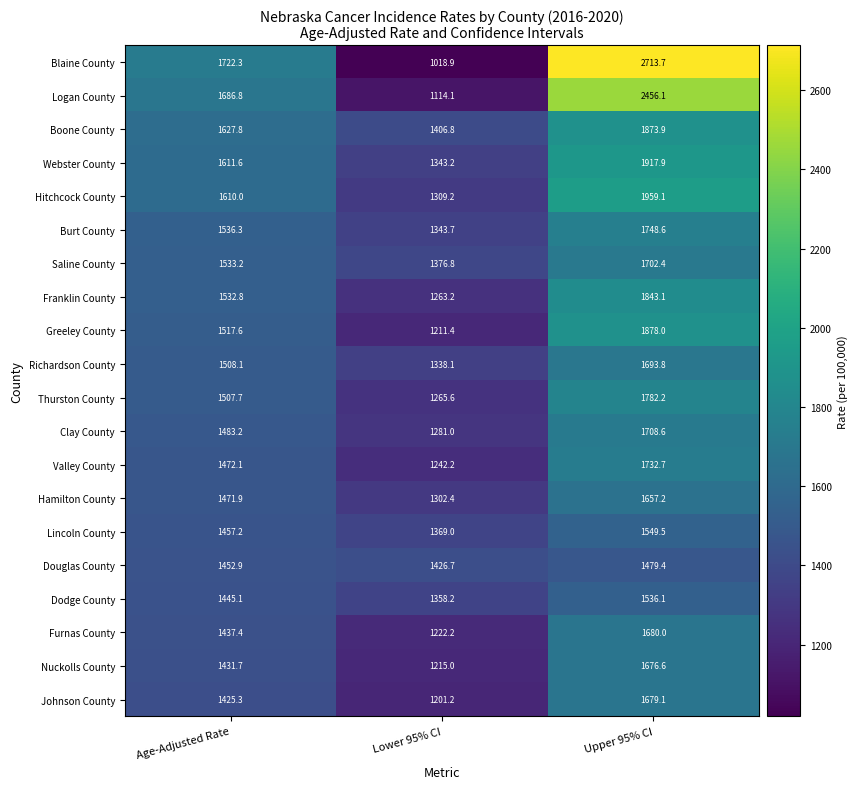

Where is Nuckolls County nearest to the value 1445?

Age-Adjusted Rate